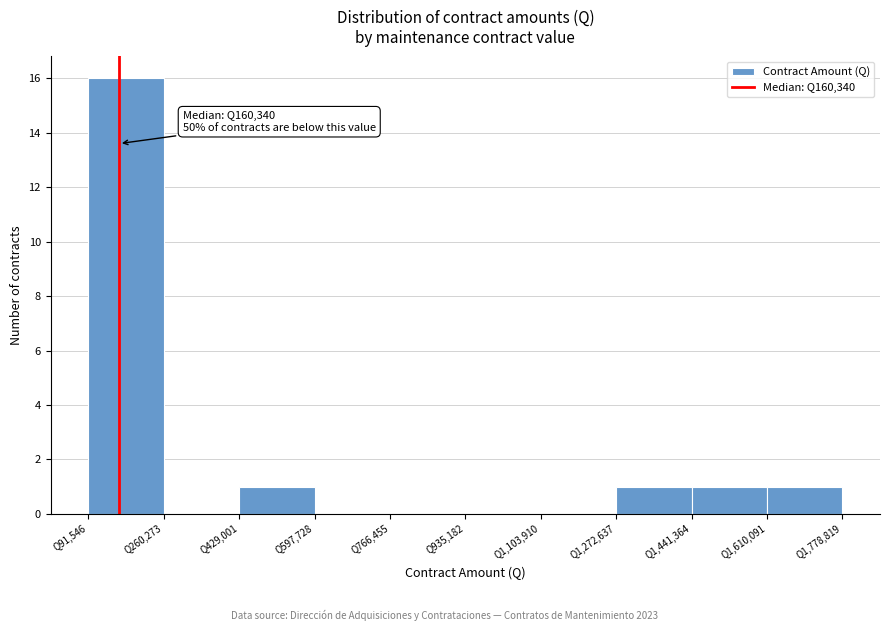

Which range on the x-axis has the tallest bar?

100000 to 260000